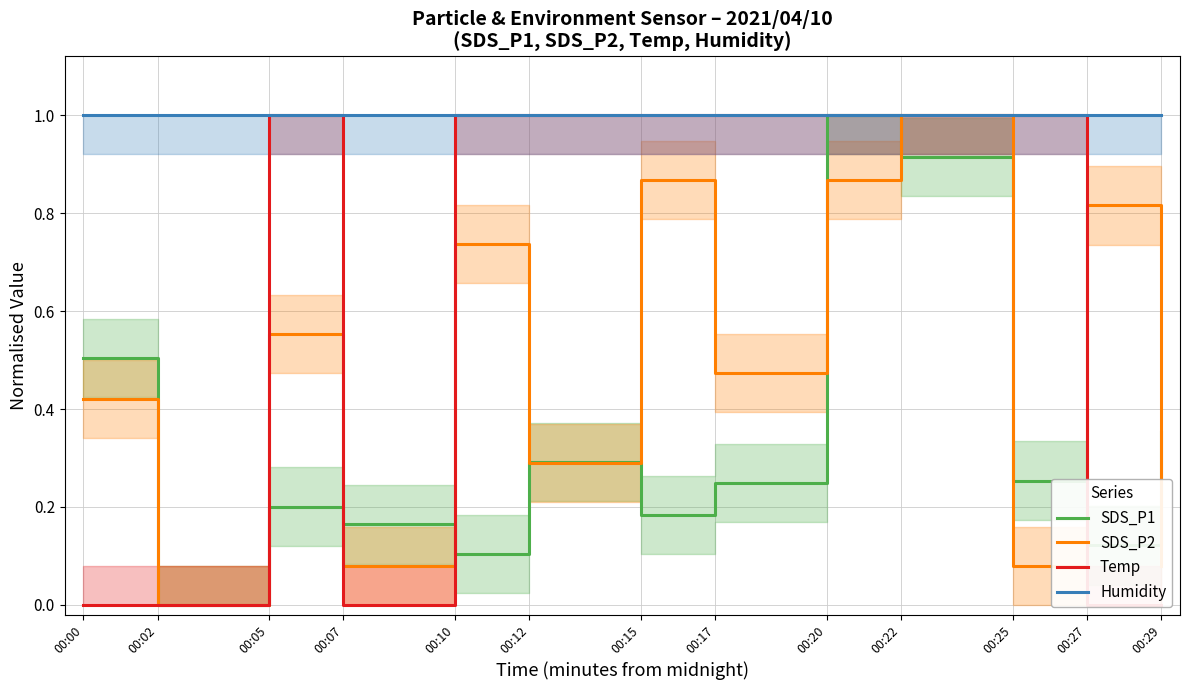

At which category does Temp reach its first local valley?

00:07